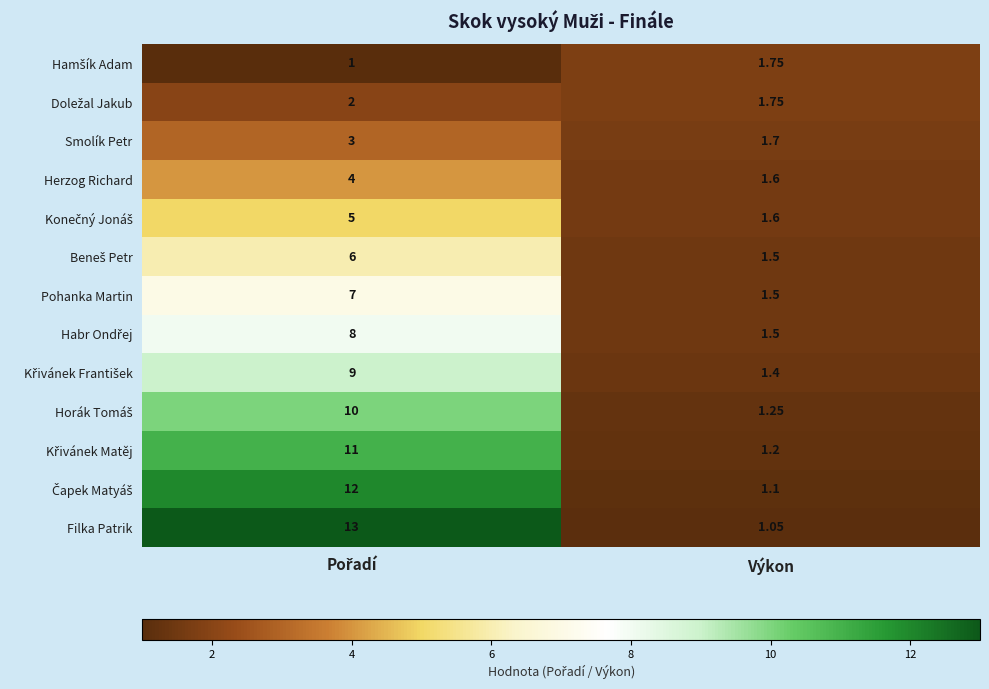

Where is Pohanka Martin nearest to the value 4?

Výkon